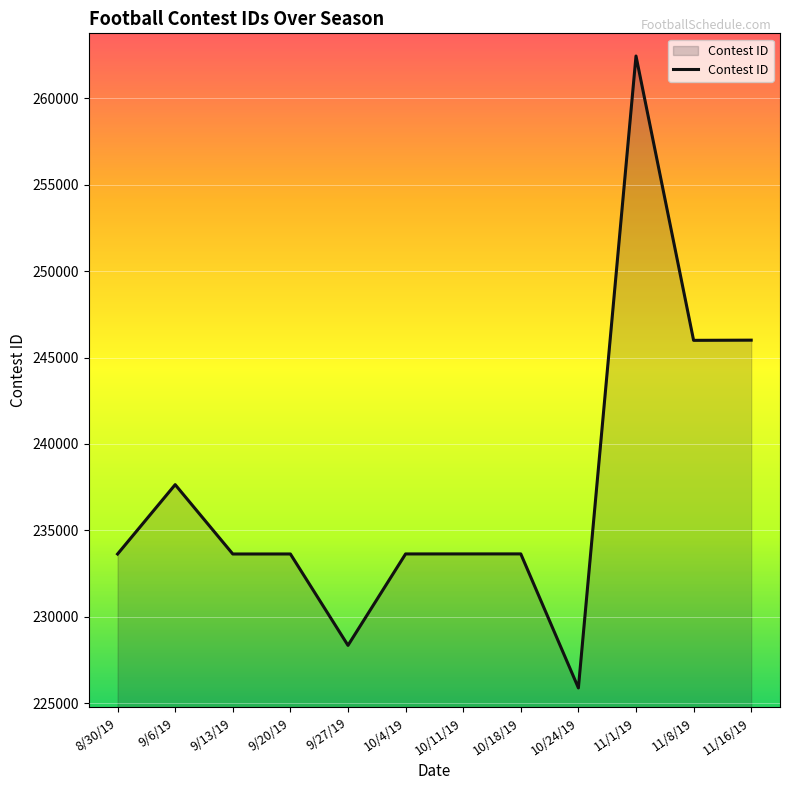

What is the maximum value shown in the chart?

262445